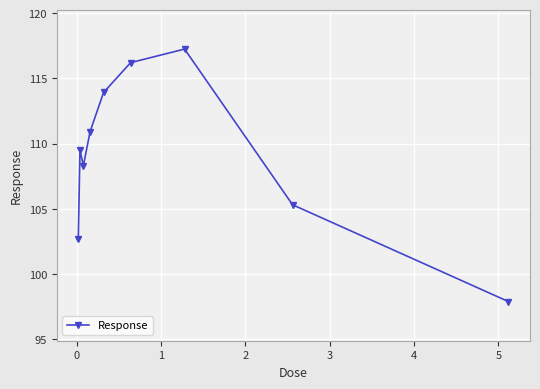

Does the chart display data point markers on the line(s)?

Yes